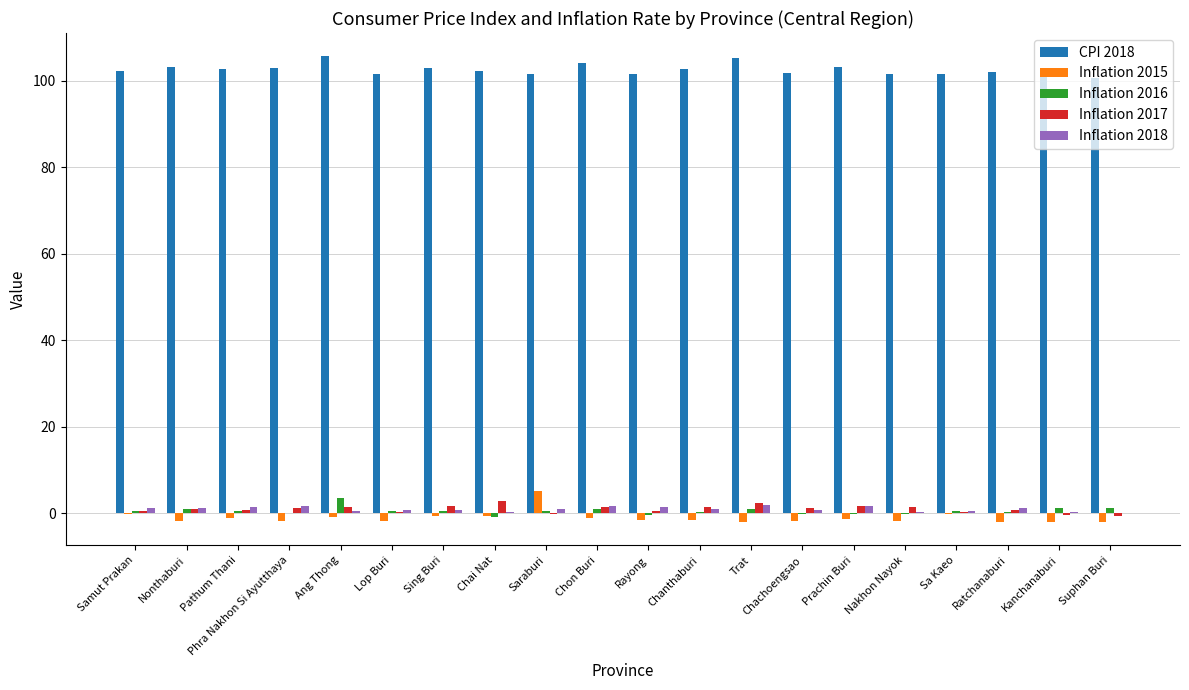

What is the total value across all series at Sa Kaeo?

102.6